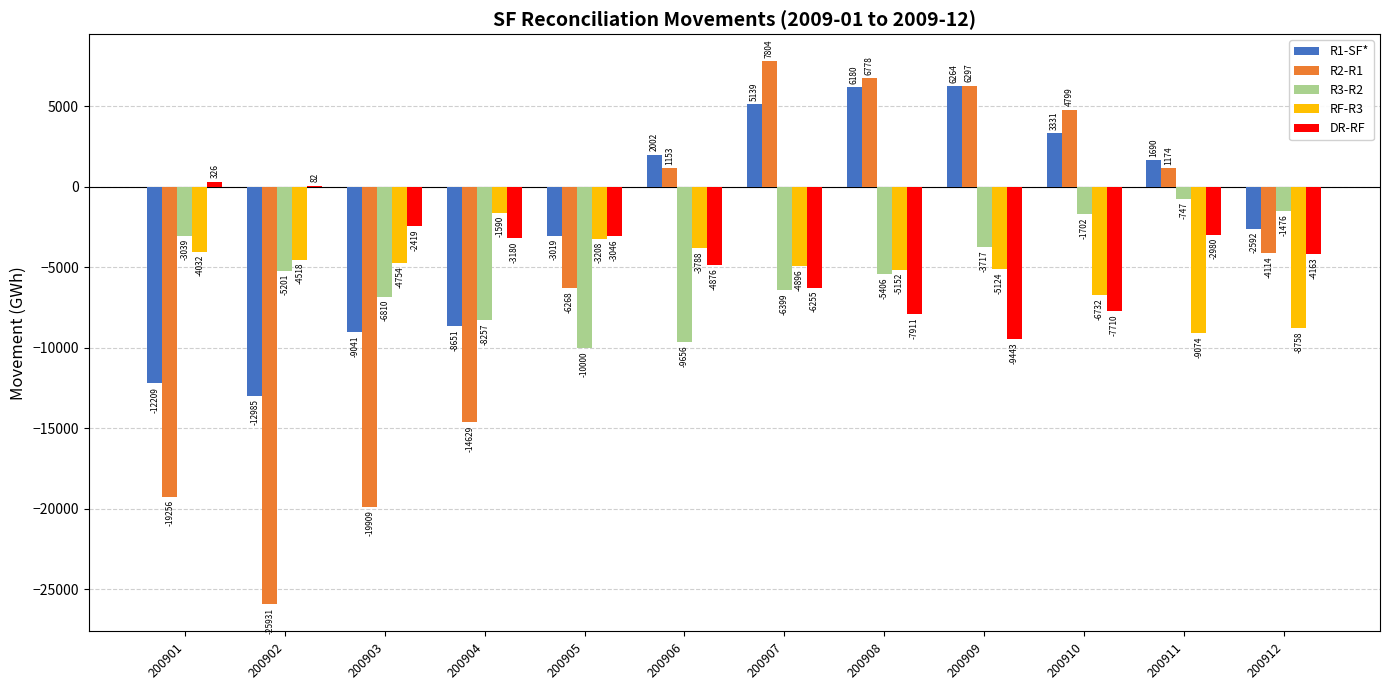

How many series are shown in this chart?

5